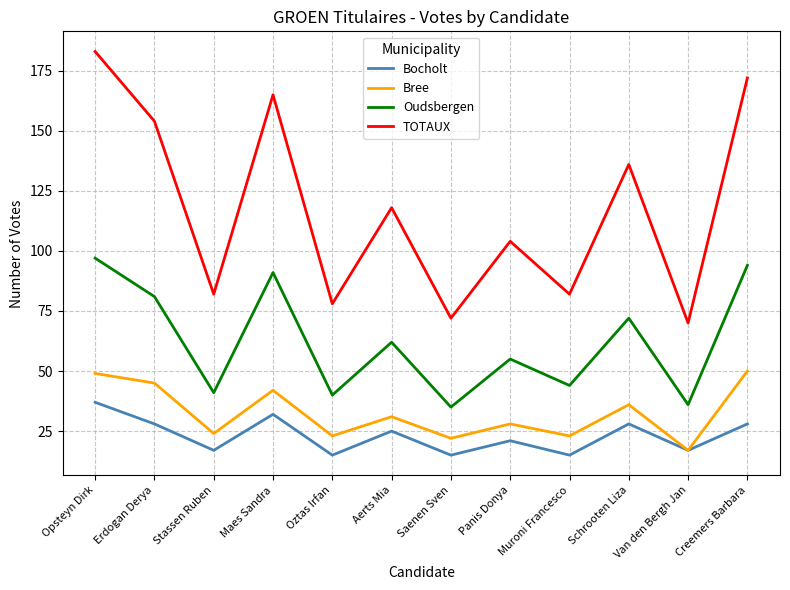

Rank the series at Maes Sandra from highest to lowest value.

TOTAUX, Oudsbergen, Bree, Bocholt